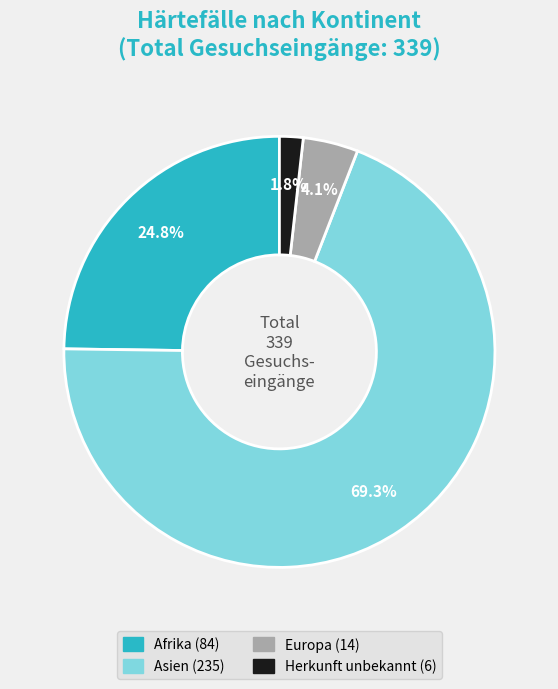

Count the number of slices in the pie.

4